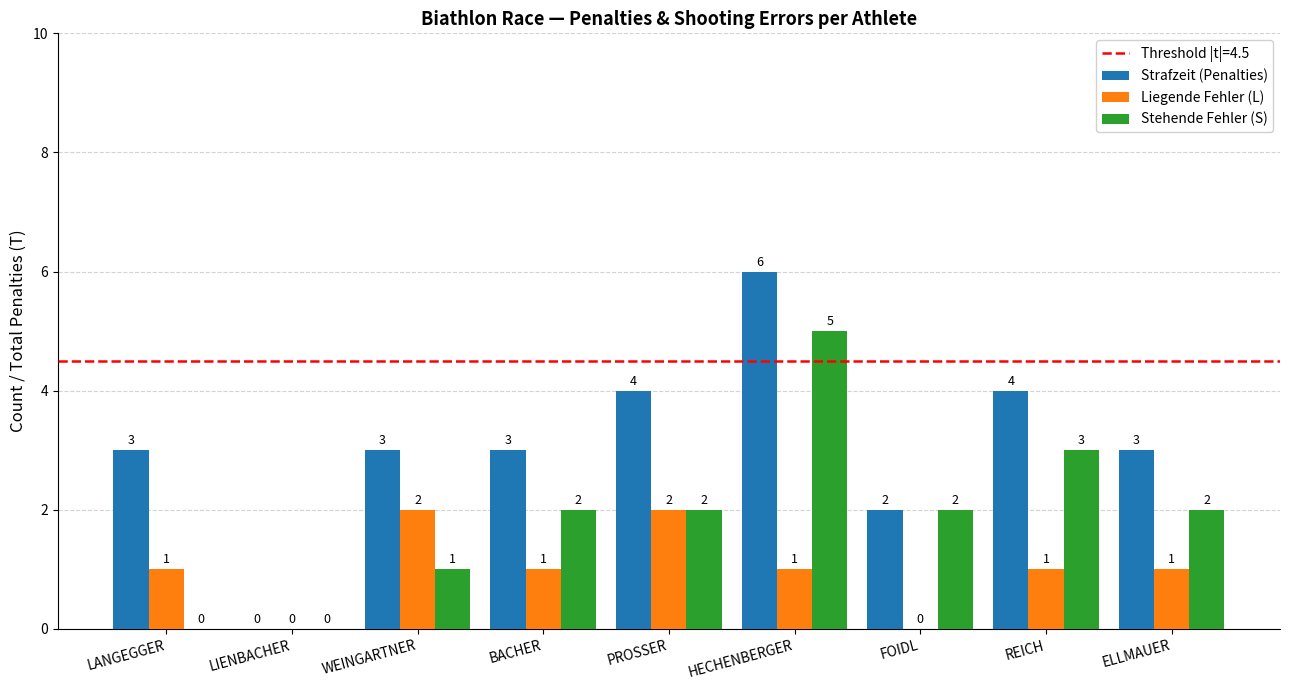

How many values in Strafzeit (Penalties) are above zero?

8